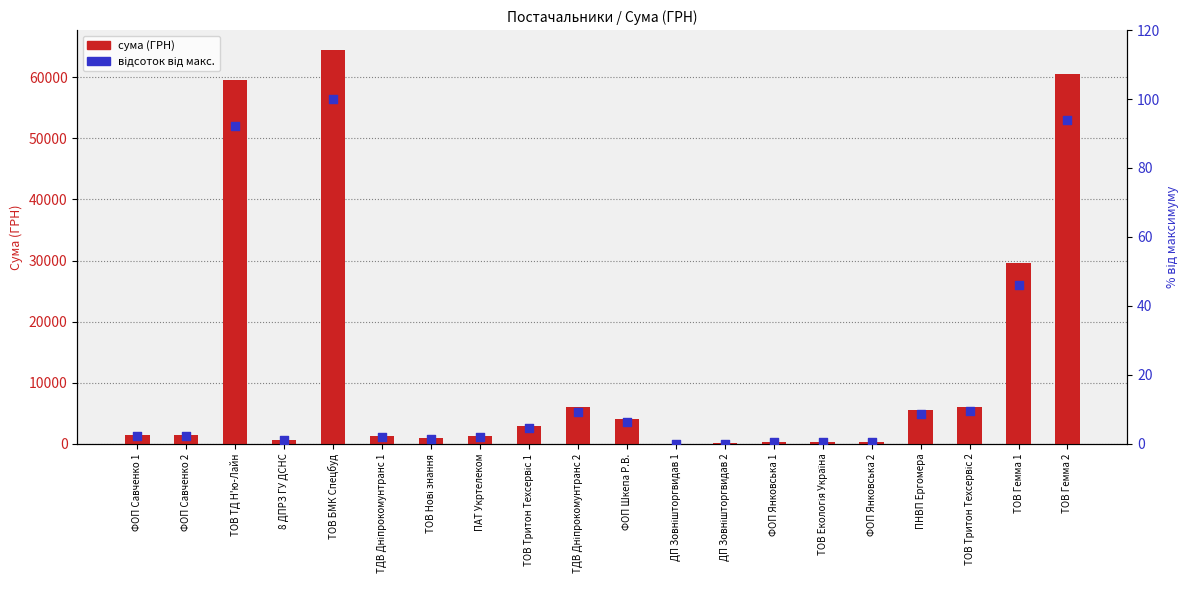

Is the value of відсоток від макс. at ДП Зовнішторгвидав 1 greater than the value of сума (ГРН) at ТОВ Гемма 1?

No